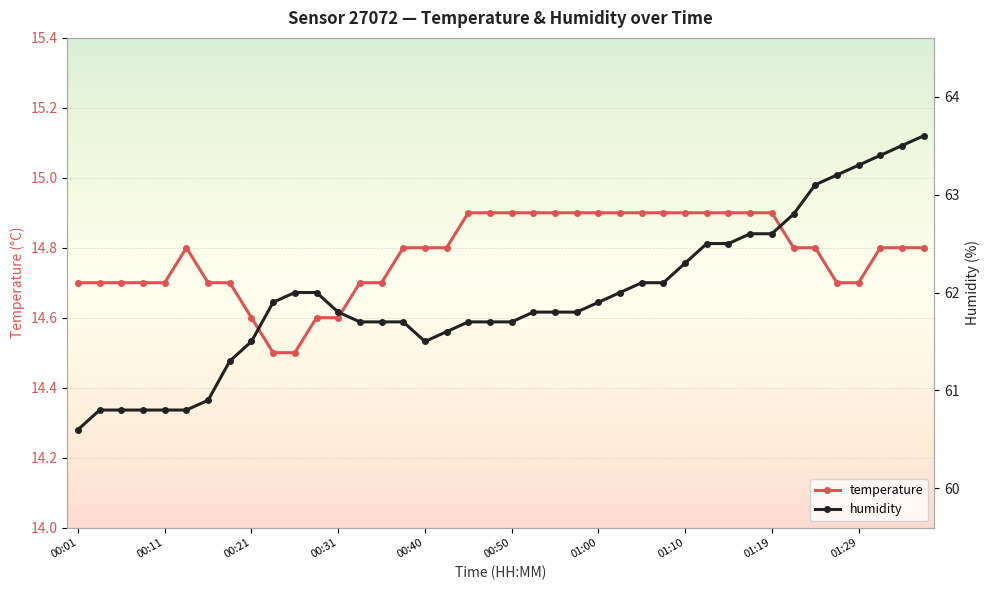

Where is humidity nearest to the value 62?

10